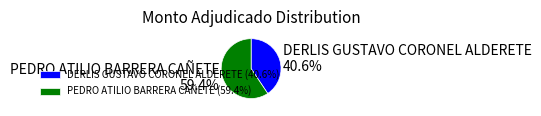

Do PEDRO ATILIO BARRERA CAÑETE and DERLIS GUSTAVO CORONEL ALDERETE together represent more than half of the pie?

Yes